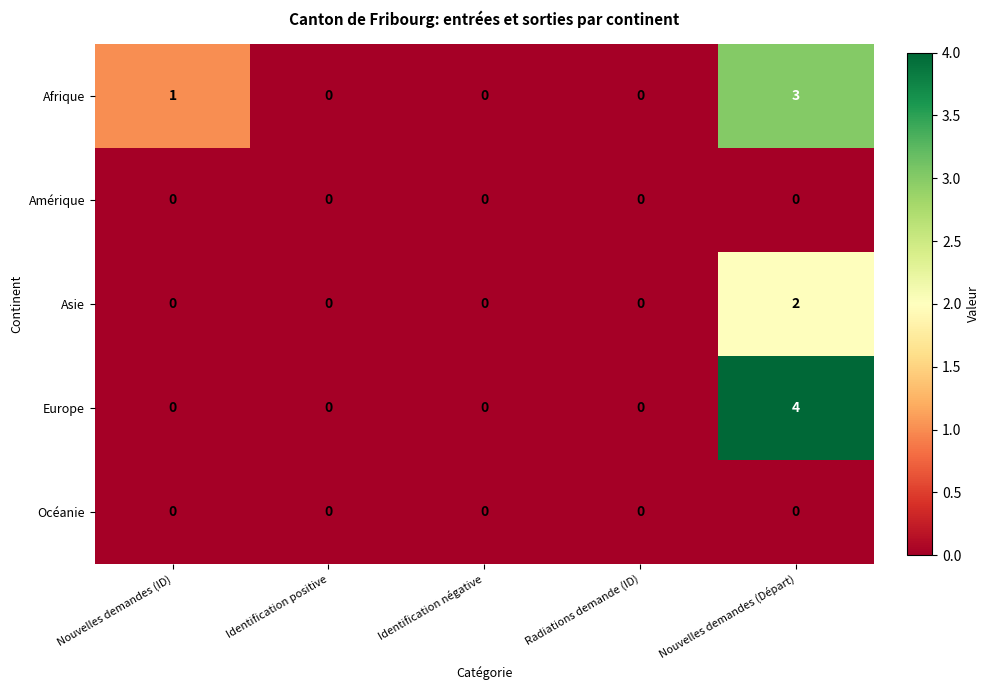

What is the difference between the maximum and minimum values in the Afrique series?

3